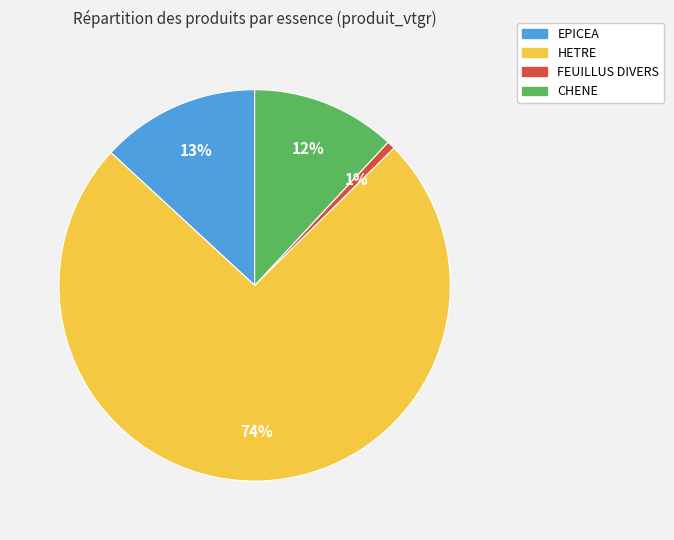

To the nearest percent, what portion does FEUILLUS DIVERS represent?

1%